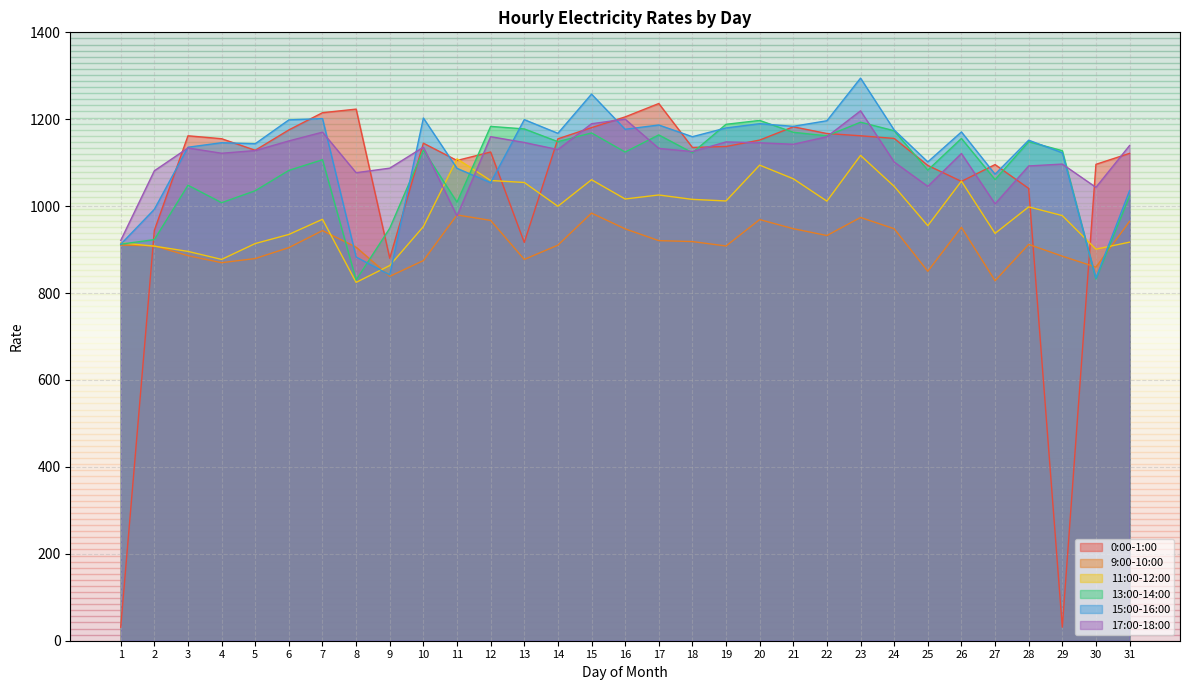

How many values in the 9:00-10:00 series are below 910?

14